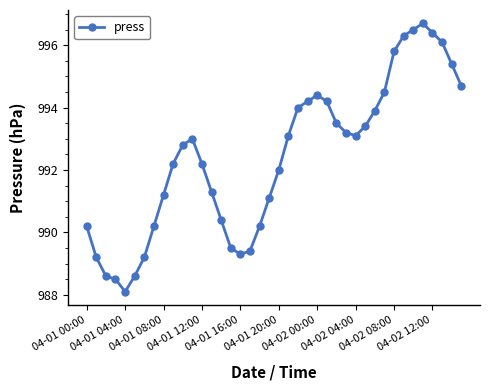

What is the value of the 22nd point from the left?

993.1